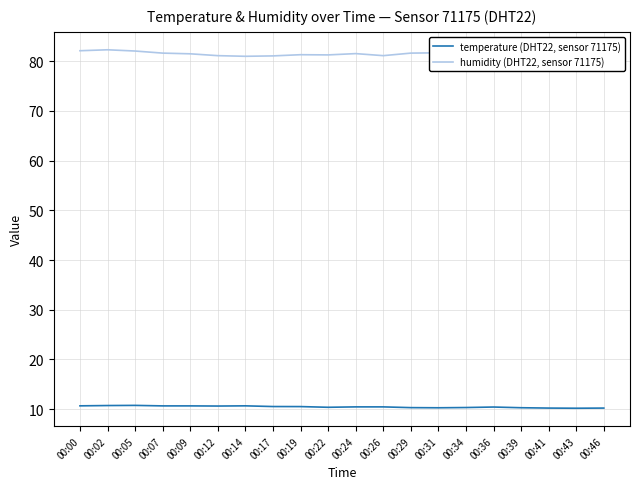

What is the difference between the highest and lowest values at 00:22?

70.9